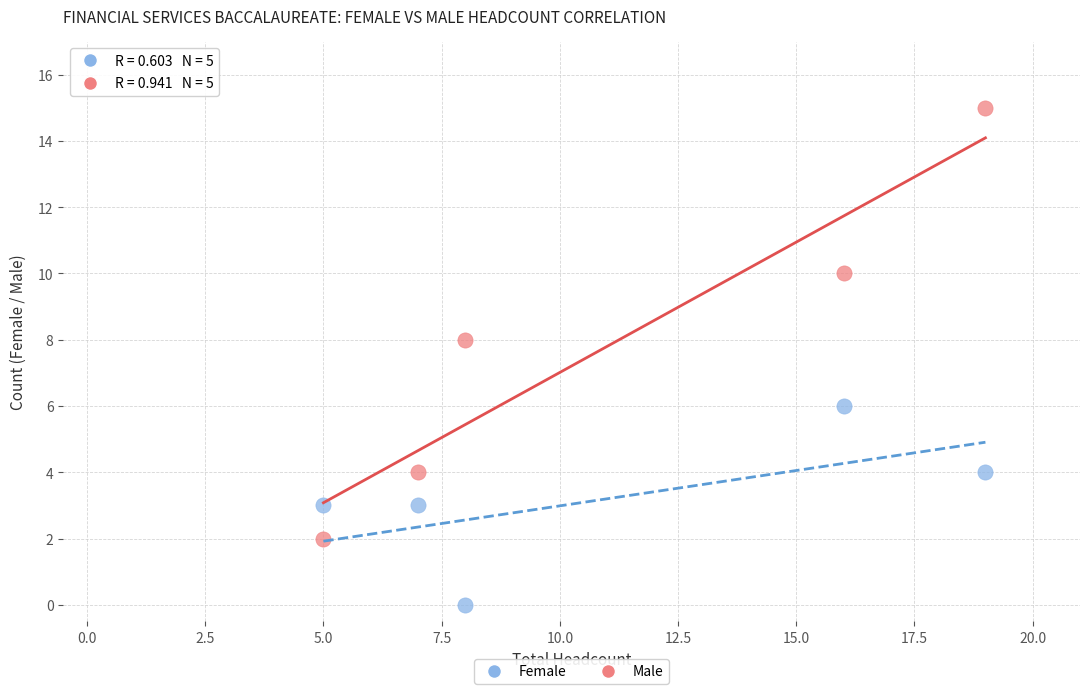

Across all data points, what is the range of Y values (max minus min)?

15